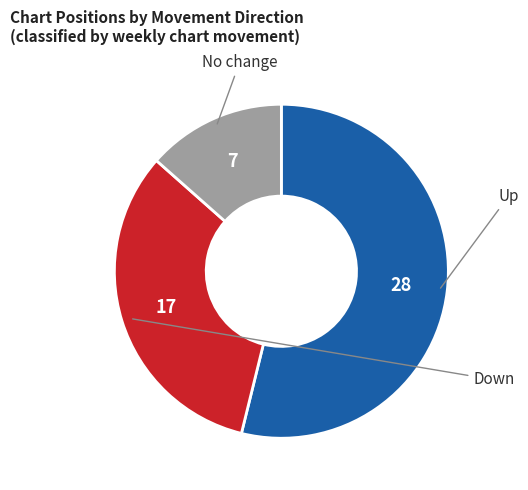

Is there a majority slice in this chart?

Yes